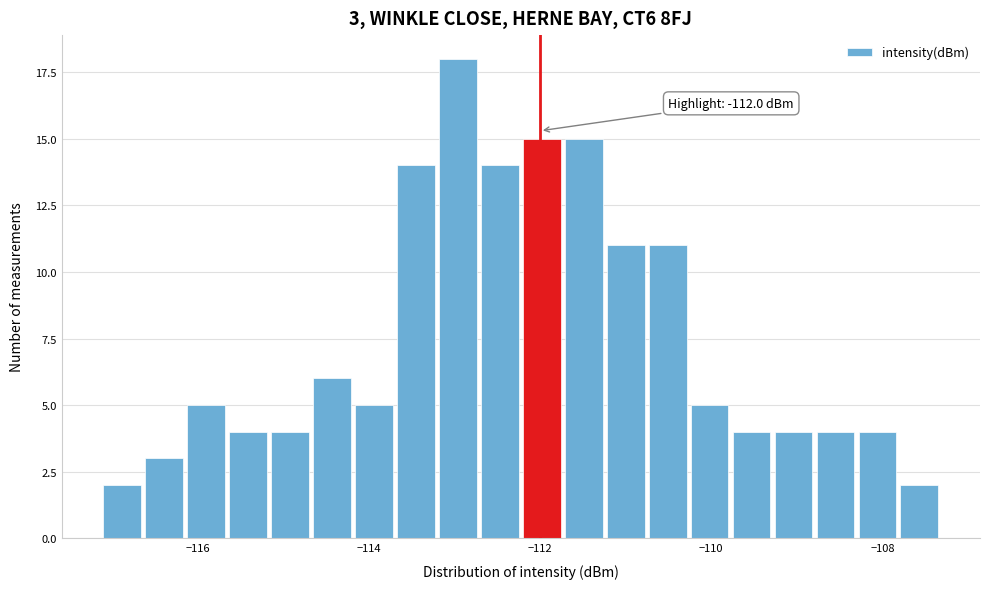

Around what value on the x-axis is the tallest bar? Give the approximate position of its centre, as read against the axis.

-113.0